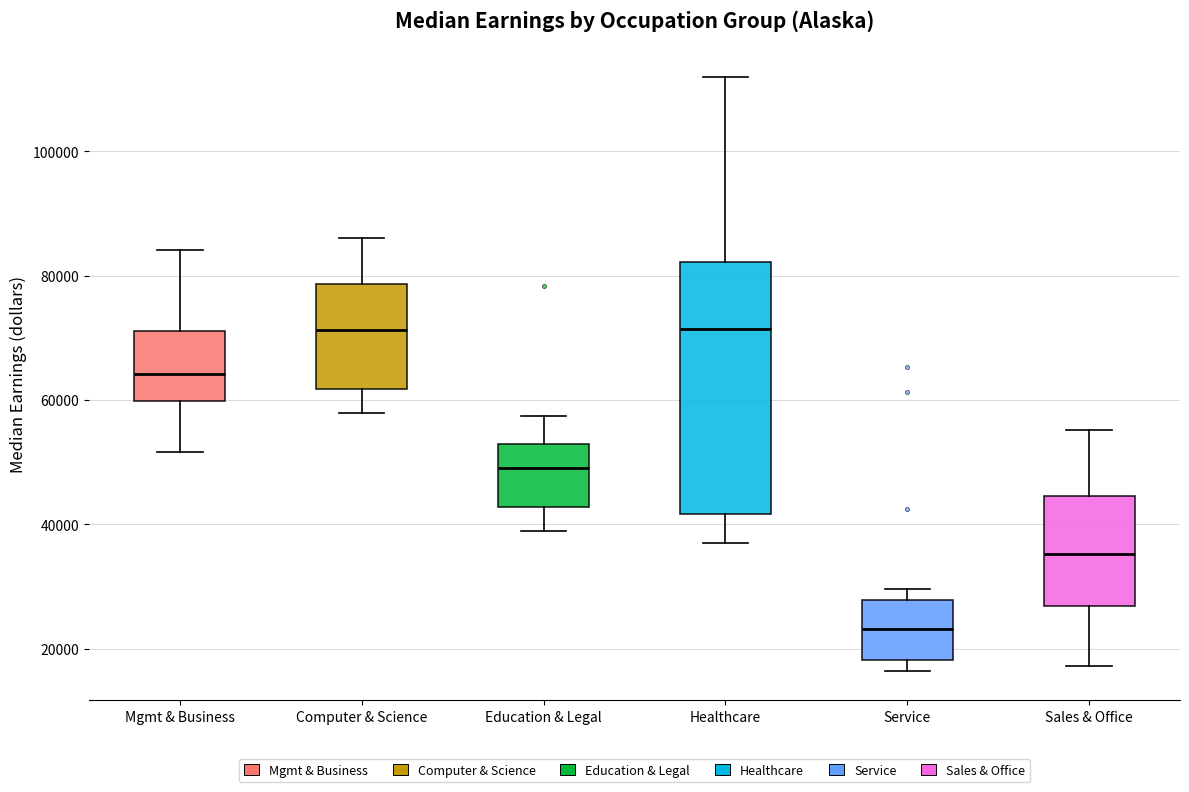

Where does the upper whisker of the box for Healthcare end on the y-axis? The values are not printed on the chart, so give them approximately, as read against the axis.

112000